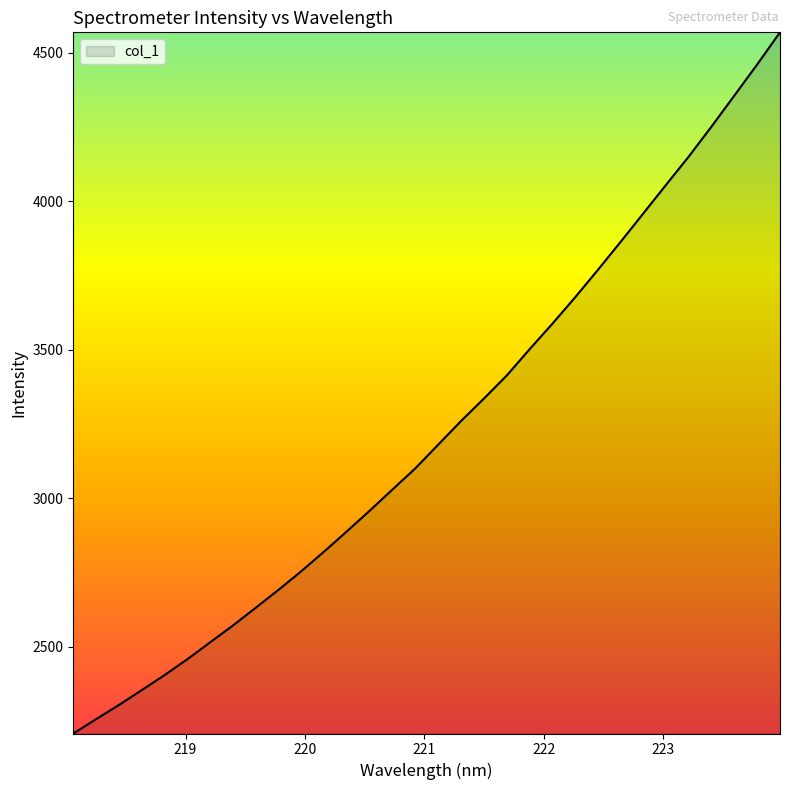

Reading left to right, extract all data points from this chart.

2207.5	2255.9	2303.6	2353.6	2404.2	2457.8	2514.7	2571.5	2631.3	2691.8	2754.4	2820.8	2889.0	2958.4	3029.9	3100.9	3180.5	3260.0	3335.2	3412.8	3501.0	3586.9	3675.9	3768.5	3863.1	3959.2	4055.6	4151.2	4252.4	4356.3	4461.0	4568.8